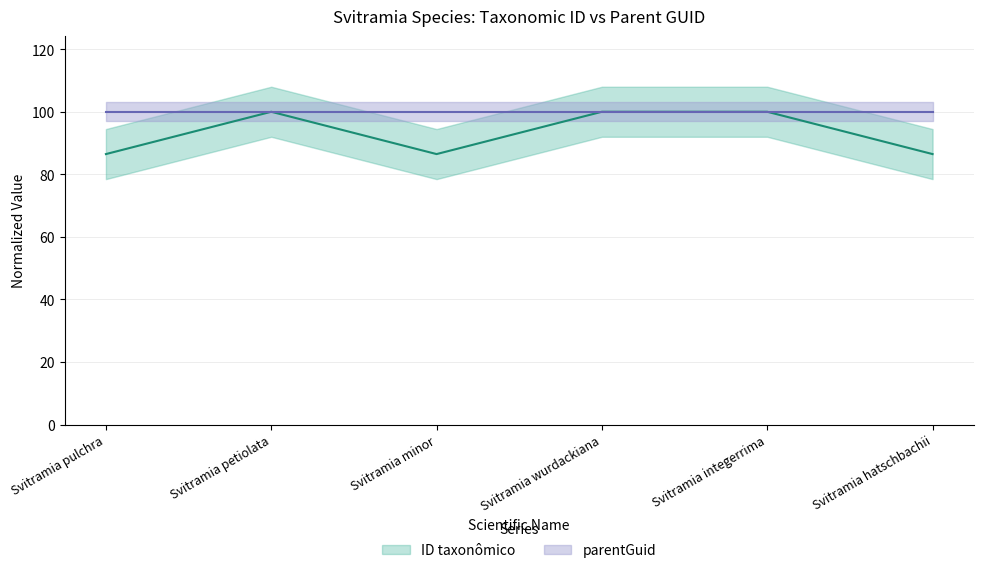

The chart shows a value of 119.9 at Svitramia hatschbachii. True or false?

False